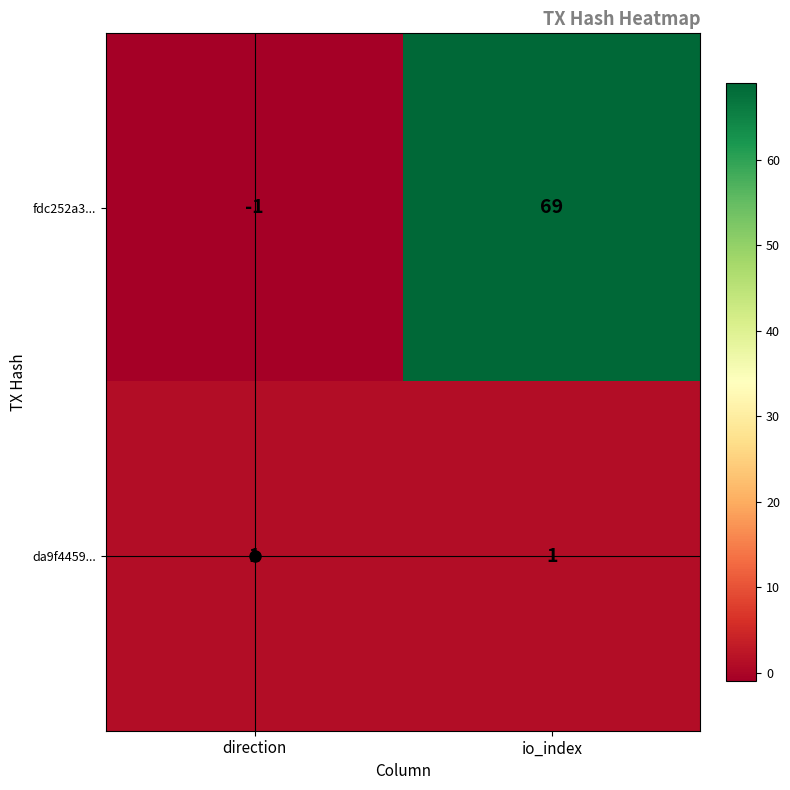

What is the difference between the highest and lowest values at io_index?

68